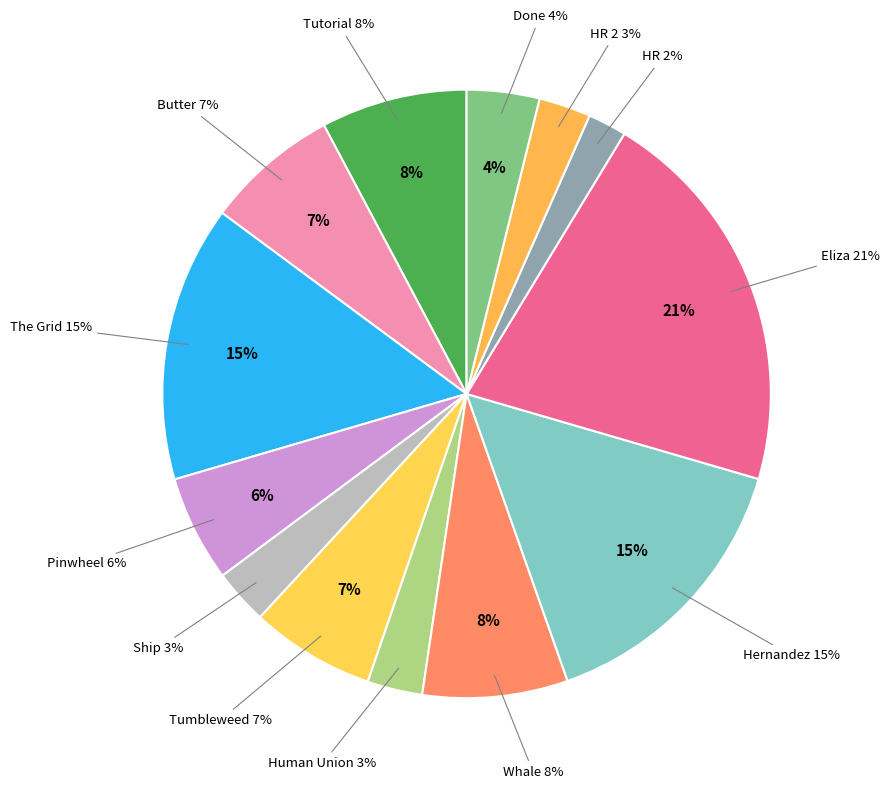

Combined, do The Grid and Tutorial account for over 50%?

No